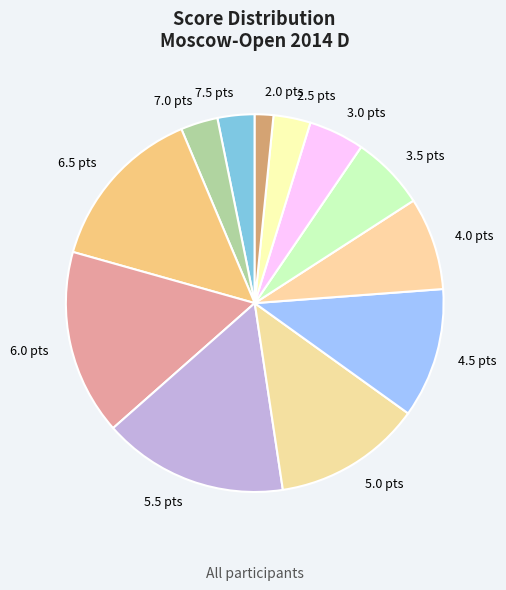

Is it true that 7.5 pts is 3% of the pie?

True